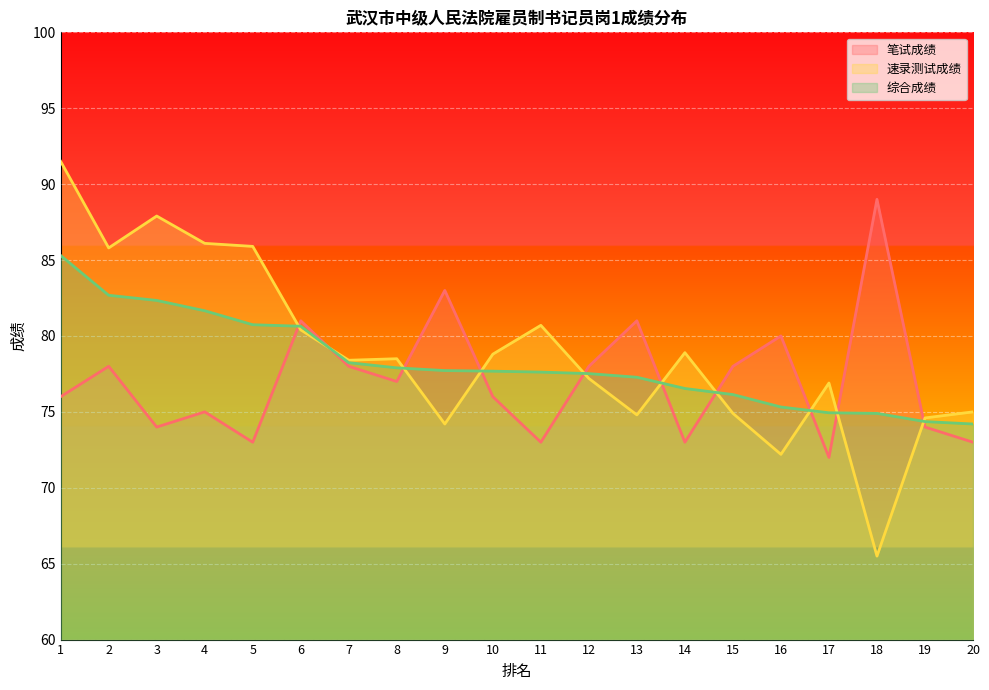

List the labels in order of 笔试成绩 value, smallest first.

17, 5, 11, 14, 20, 3, 19, 4, 1, 10, 8, 2, 7, 12, 15, 16, 6, 13, 9, 18